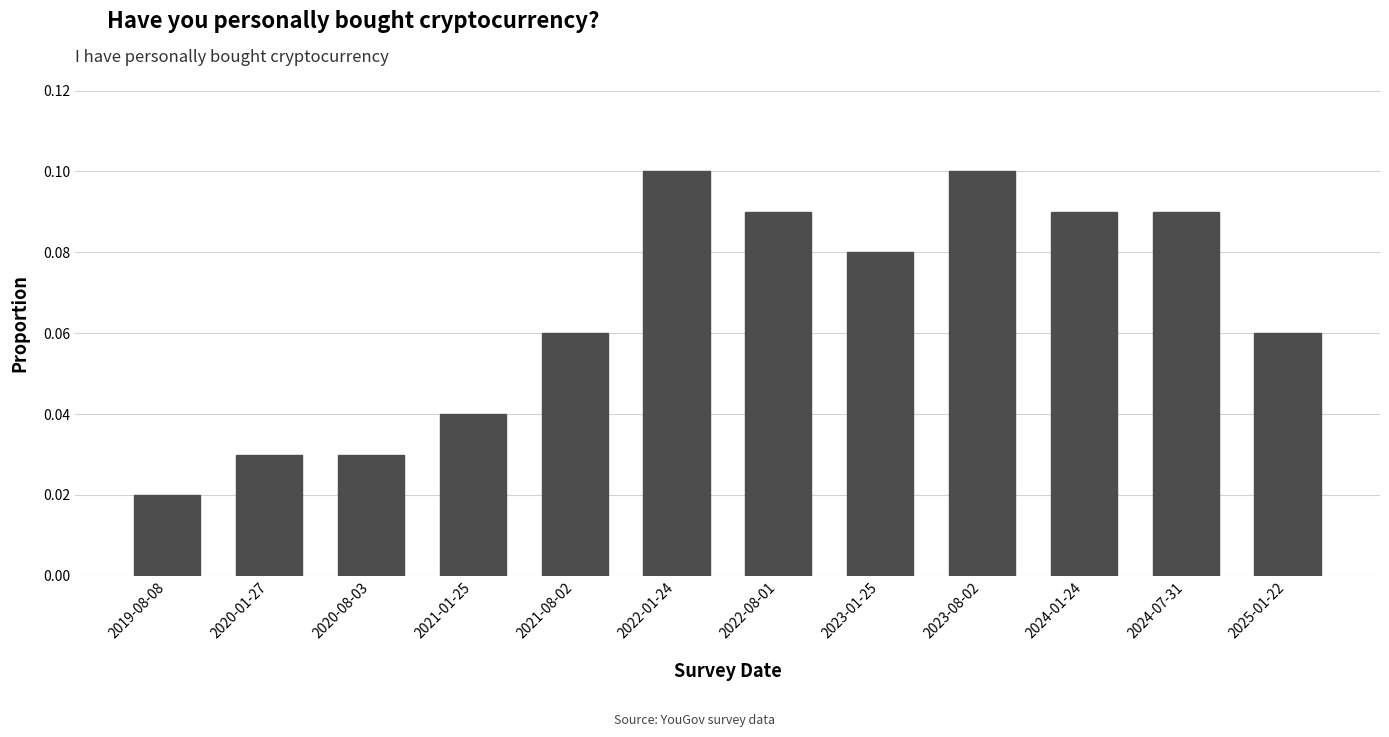

Does the chart contain stacked bars?

No